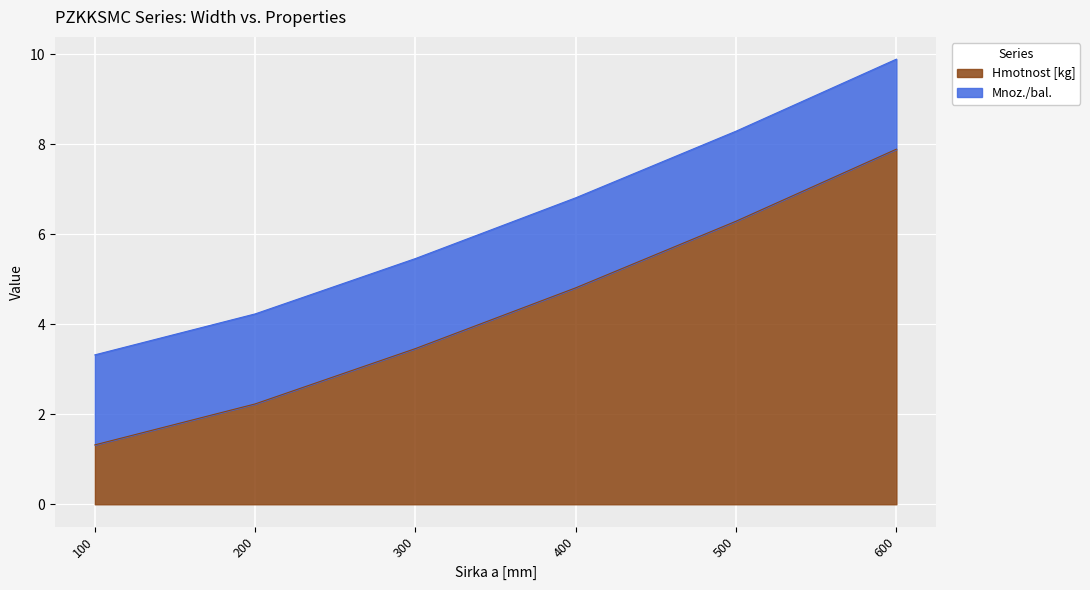

The value at 200 is 1.0. True or false?

False